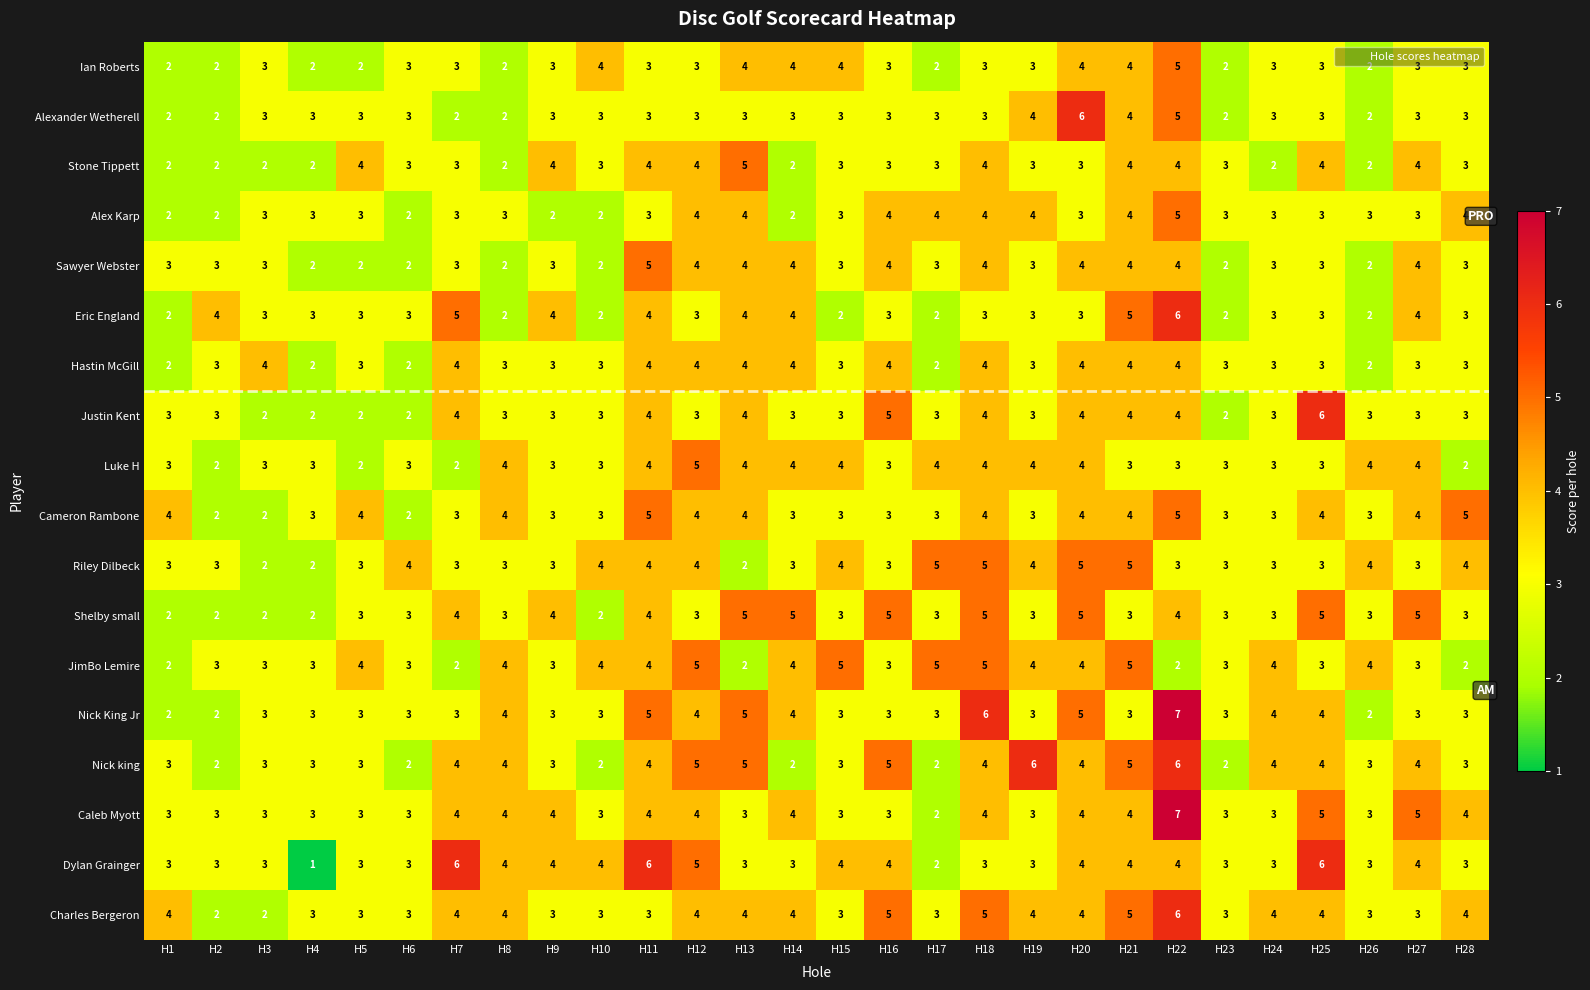

Which series has the largest total across all categories?

Charles Bergeron